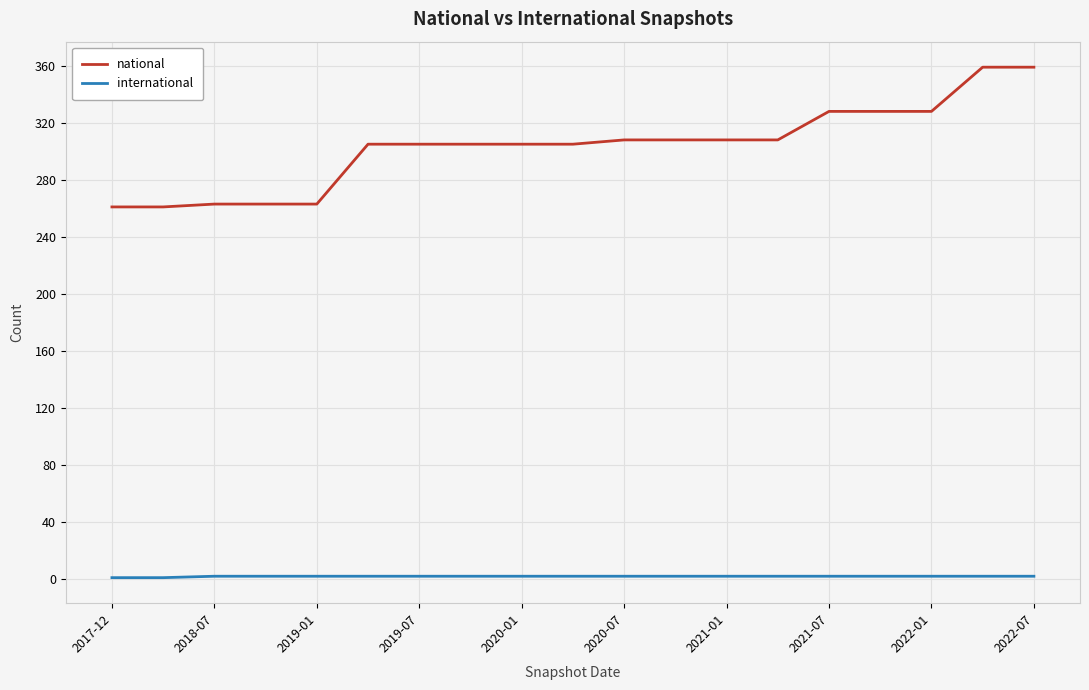

True or false: international and national cross at least once.

False